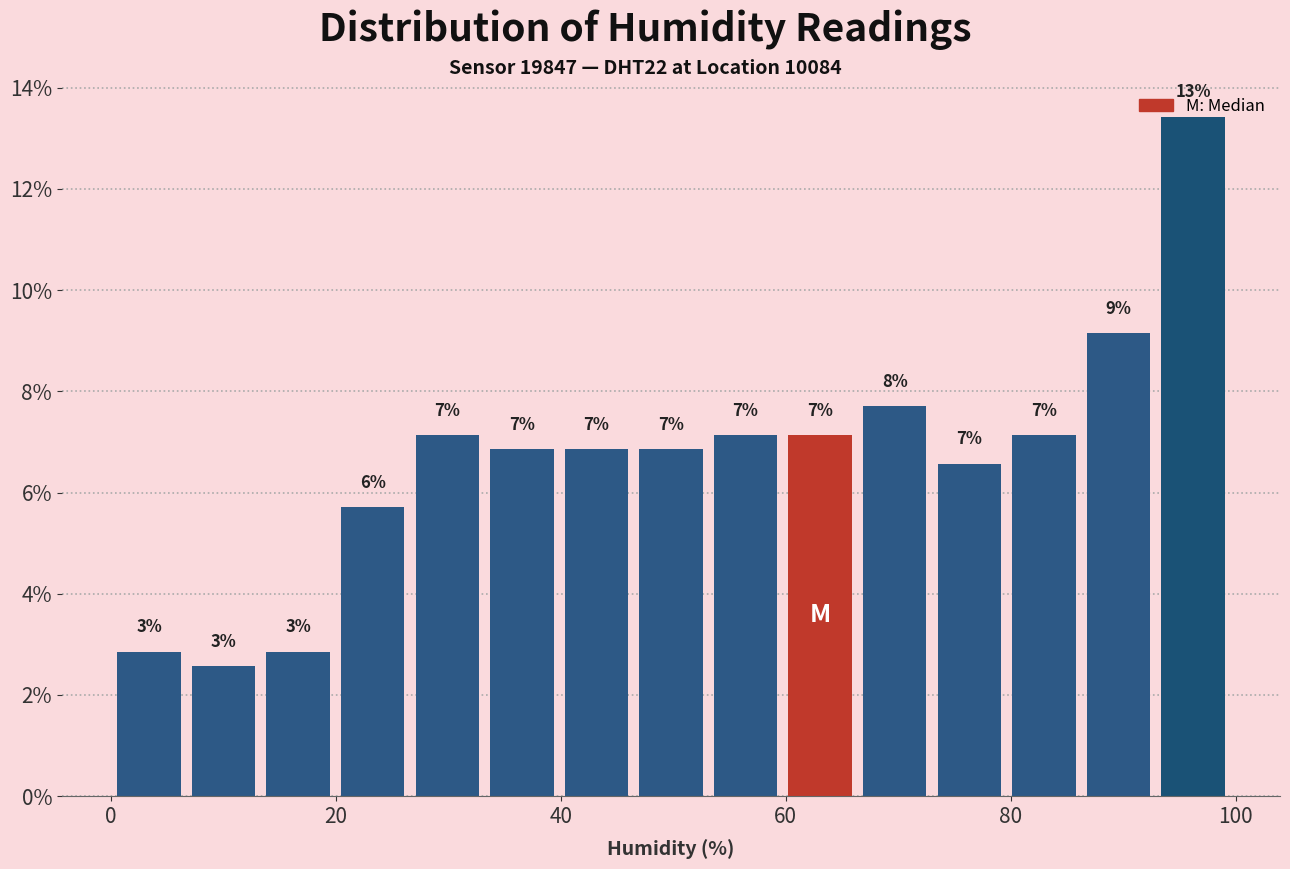

Read against the x-axis, roughly where is the centre of the tallest bar?

96